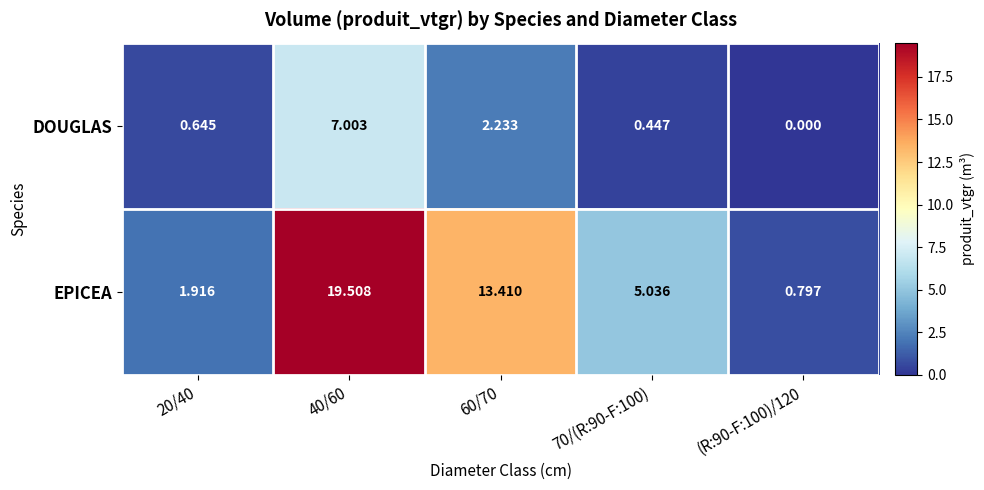

At (R:90-F:100)/120, list the series in order from largest to smallest.

EPICEA, DOUGLAS